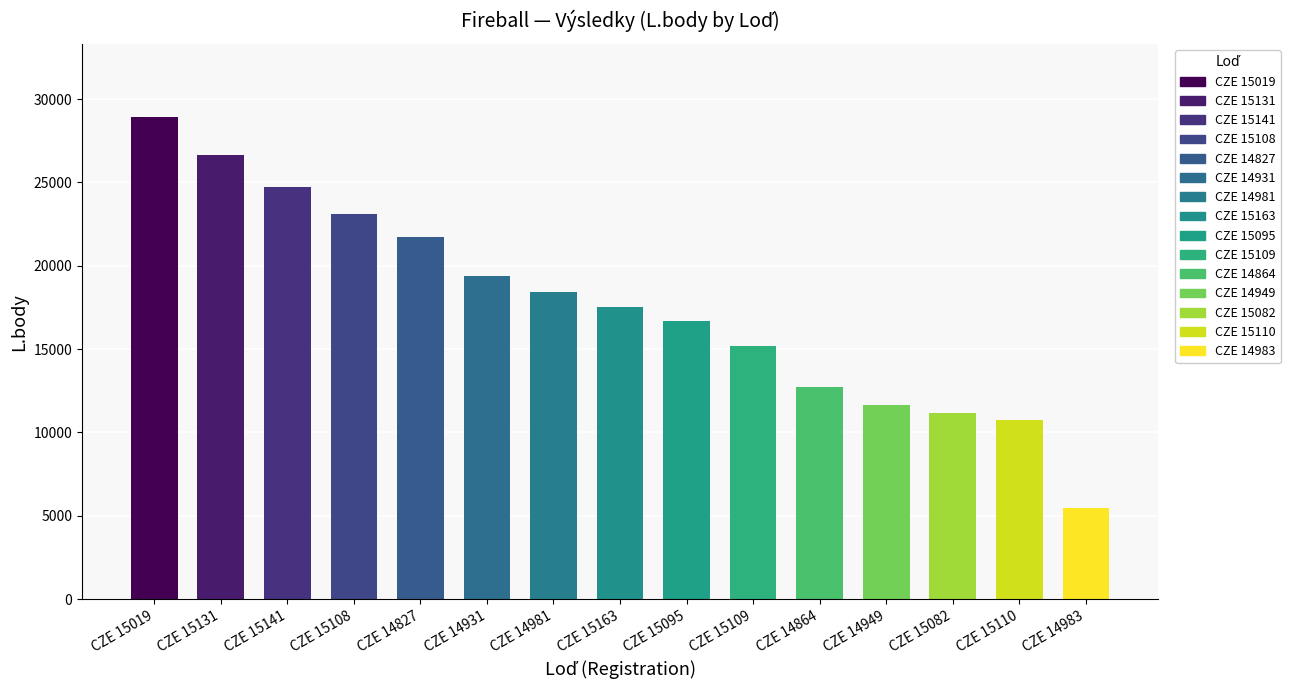

Rank the categories by value from highest to lowest.

CZE 15019, CZE 15131, CZE 15141, CZE 15108, CZE 14827, CZE 14931, CZE 14981, CZE 15163, CZE 15095, CZE 15109, CZE 14864, CZE 14949, CZE 15082, CZE 15110, CZE 14983